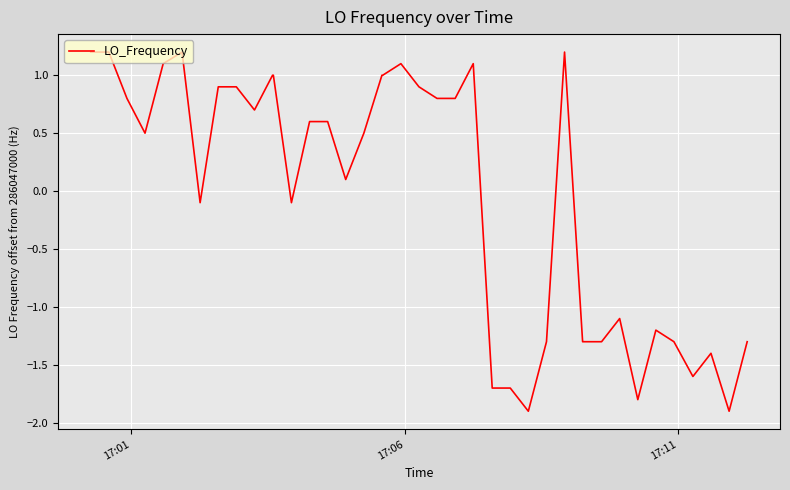

Does the chart have visible grid lines?

Yes